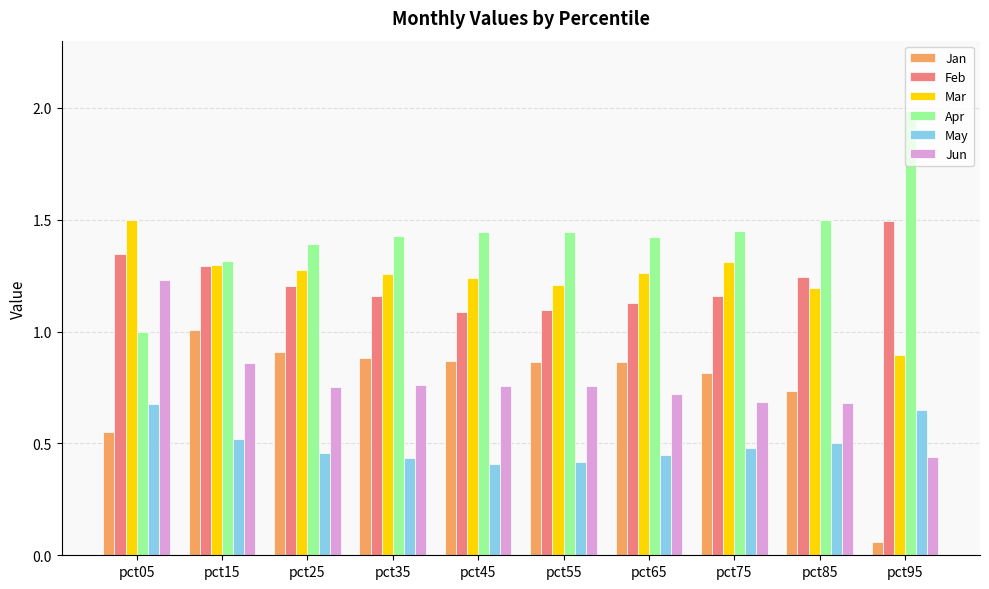

What is the total value across all series at pct85?

5.8